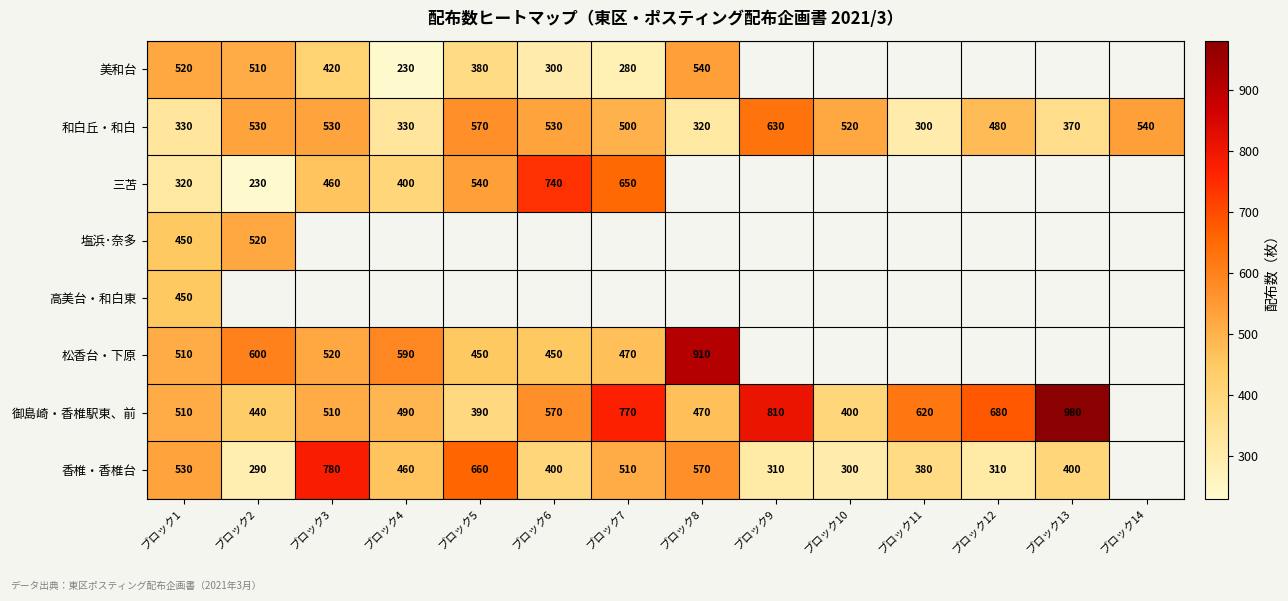

Which category has the lowest value in the 和白丘・和白 series?

ブロック11